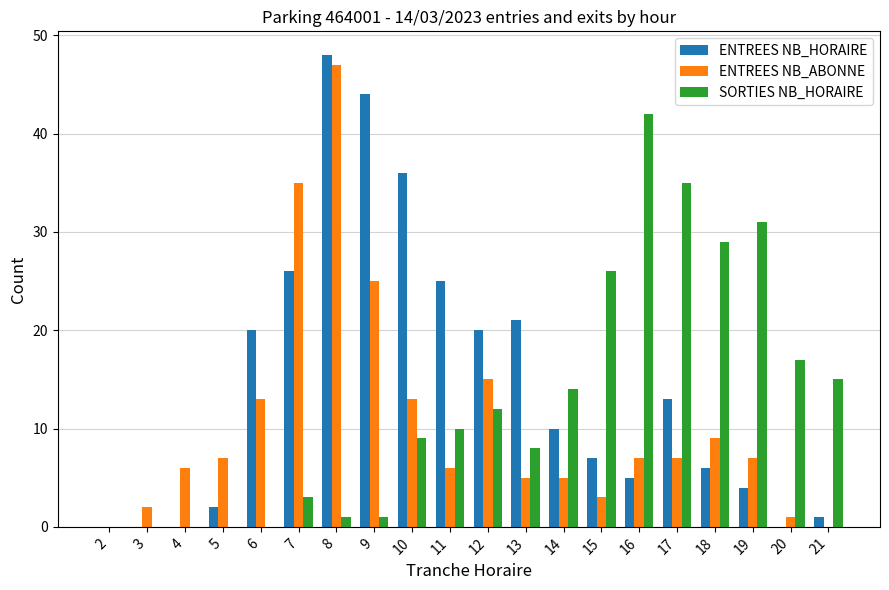

Is the value of SORTIES NB_HORAIRE at 15 greater than the value of ENTREES NB_HORAIRE at 8?

No